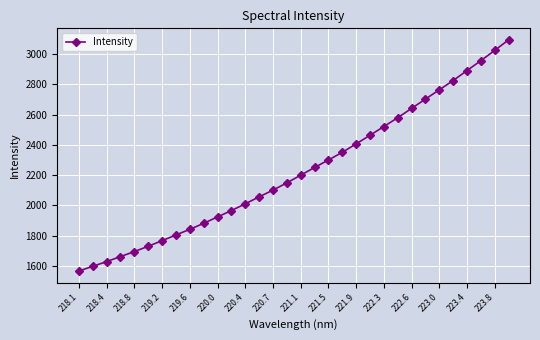

What is the sum of all values?

71346.4